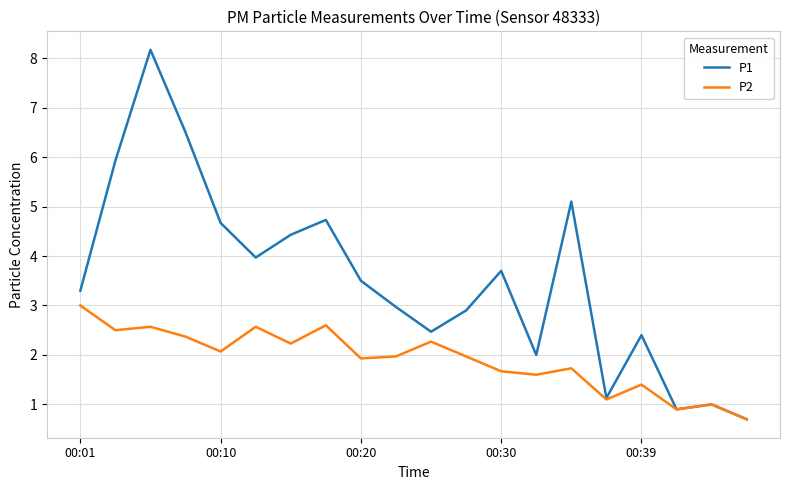

What is the minimum value shown in the chart?

0.7